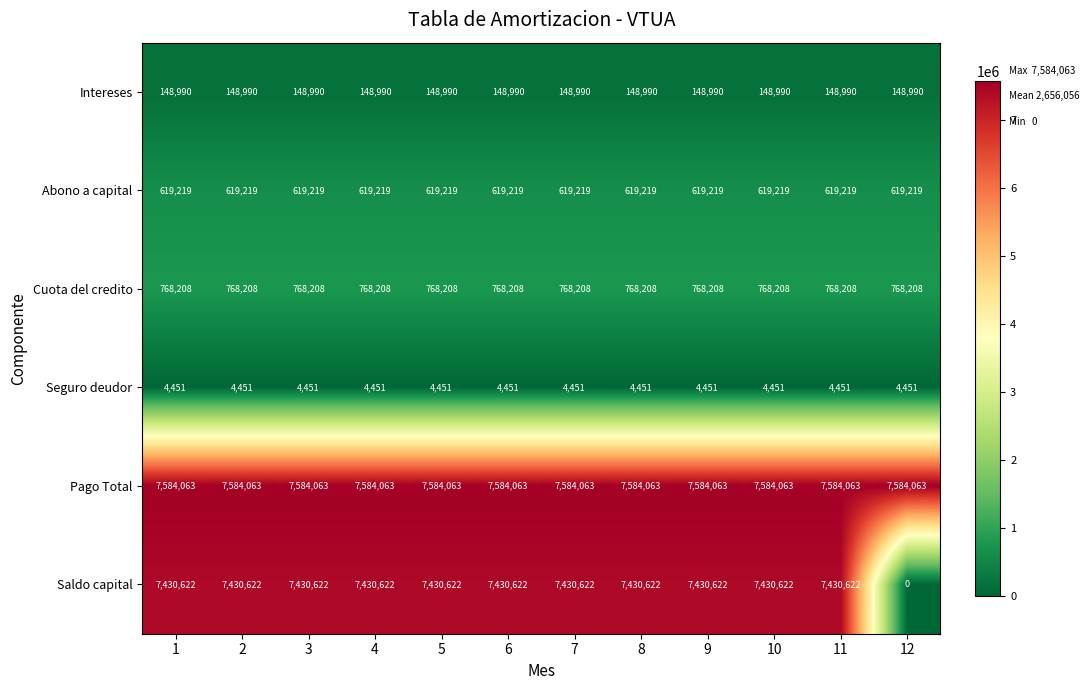

At 12, list the series in order from smallest to largest.

Saldo capital, Seguro deudor, Intereses, Abono a capital, Cuota del credito, Pago Total